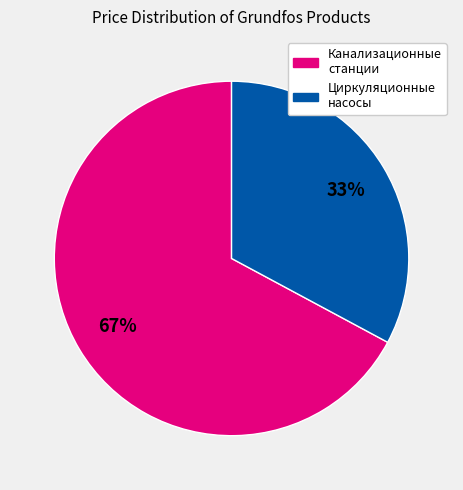

To the nearest percent, what is the difference between the largest and smallest slice percentages?

34%